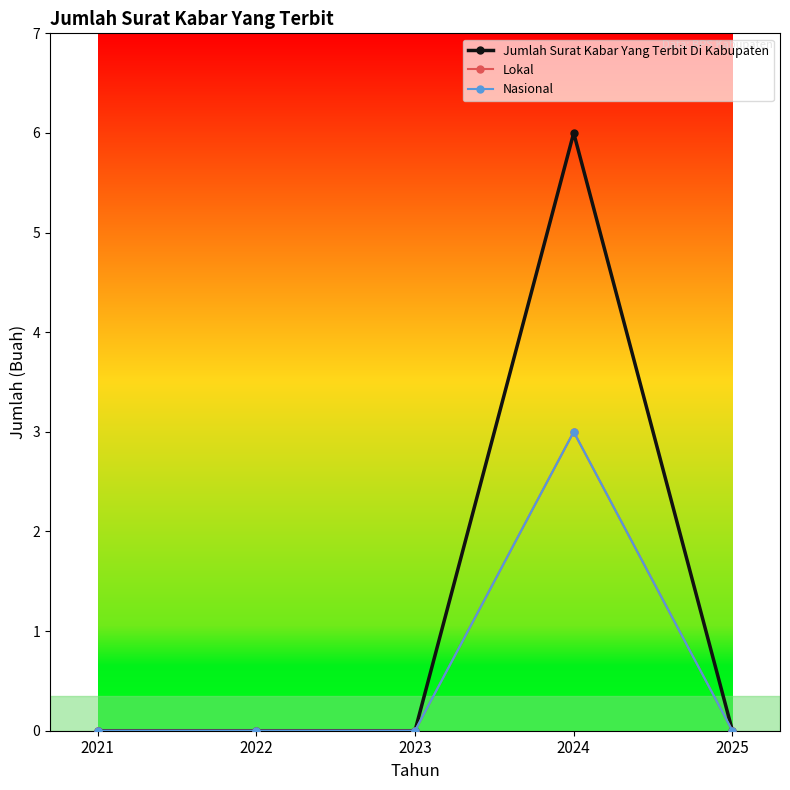

How many lines are shown in the chart?

3